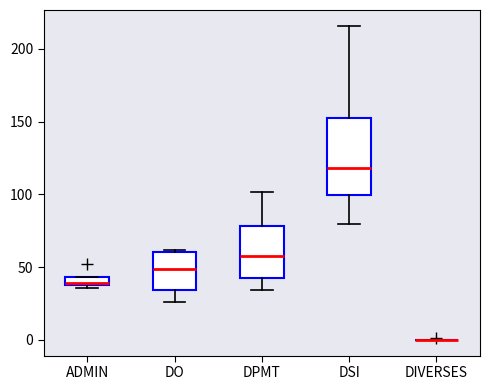

Where does the upper whisker of the box for DSI end on the y-axis? The values are not printed on the chart, so give them approximately, as read against the axis.

215